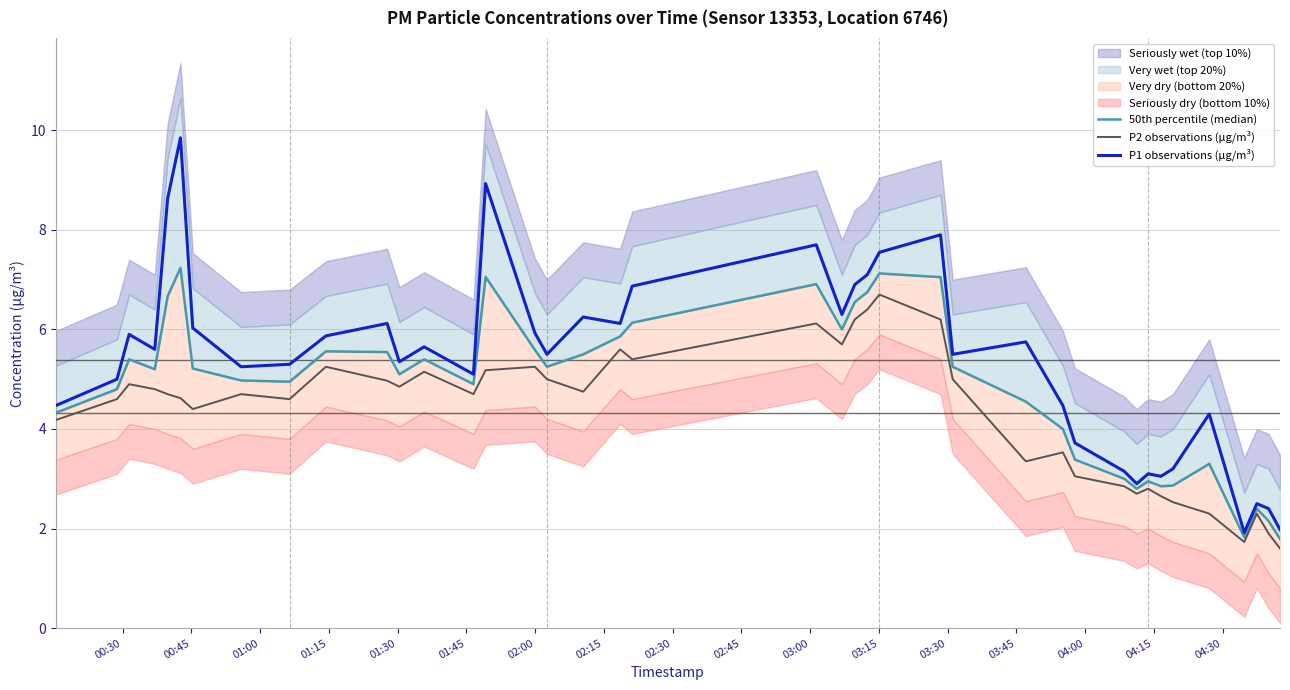

Reading left to right, transcribe all the data shown in this chart.

50th percentile (median): 4.3	4.8	5.4	5.2	6.7	7.2	5.2	5.0	4.9	5.6	5.5	5.1	5.4	4.9	7.1	5.6	5.2	5.5	5.9	6.1	6.9	6.0	6.6	6.8	7.1	7.1	5.2	4.5	4.0	3.4	3.0	2.8	3.0	2.8	2.9	3.3	1.8	2.4	2.1	1.8
P2 observations (μg/m³): 4.2	4.6	4.9	4.8	4.7	4.6	4.4	4.7	4.6	5.2	5.0	4.8	5.2	4.7	5.2	5.2	5.0	4.8	5.6	5.4	6.1	5.7	6.2	6.4	6.7	6.2	5.0	3.4	3.5	3.0	2.9	2.7	2.8	2.6	2.5	2.3	1.7	2.3	1.9	1.6
P1 observations (μg/m³): 4.5	5.0	5.9	5.6	8.6	9.8	6.0	5.2	5.3	5.9	6.1	5.3	5.7	5.1	8.9	5.9	5.5	6.2	6.1	6.9	7.7	6.3	6.9	7.1	7.5	7.9	5.5	5.8	4.5	3.7	3.1	2.9	3.1	3.0	3.2	4.3	1.9	2.5	2.4	2.0